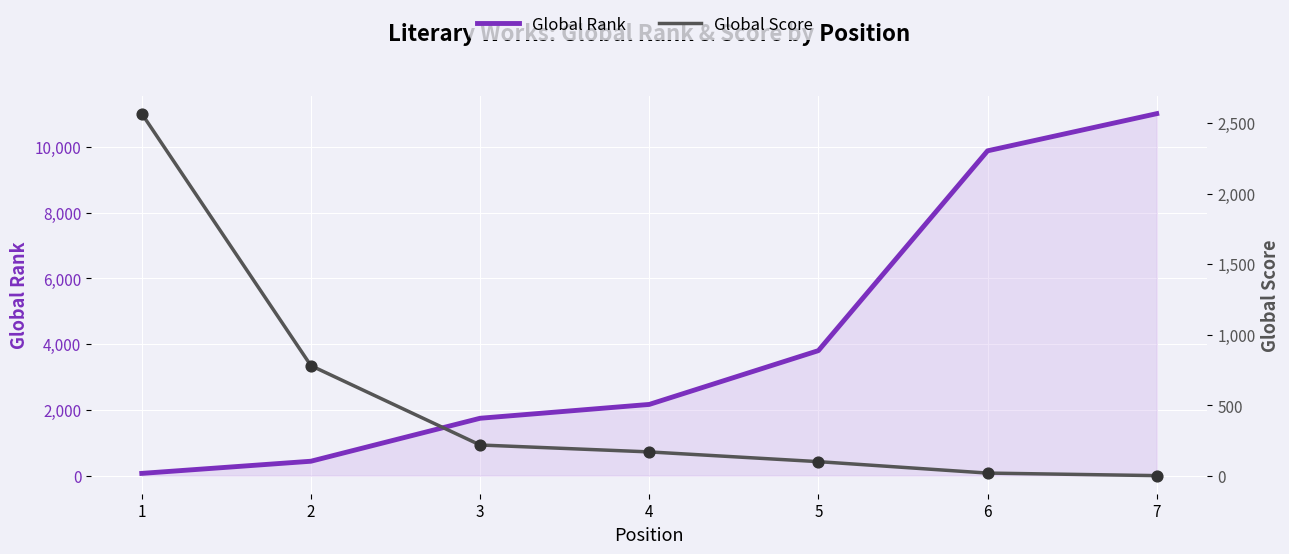

Which series reaches the minimum Y coordinate?

Global Score